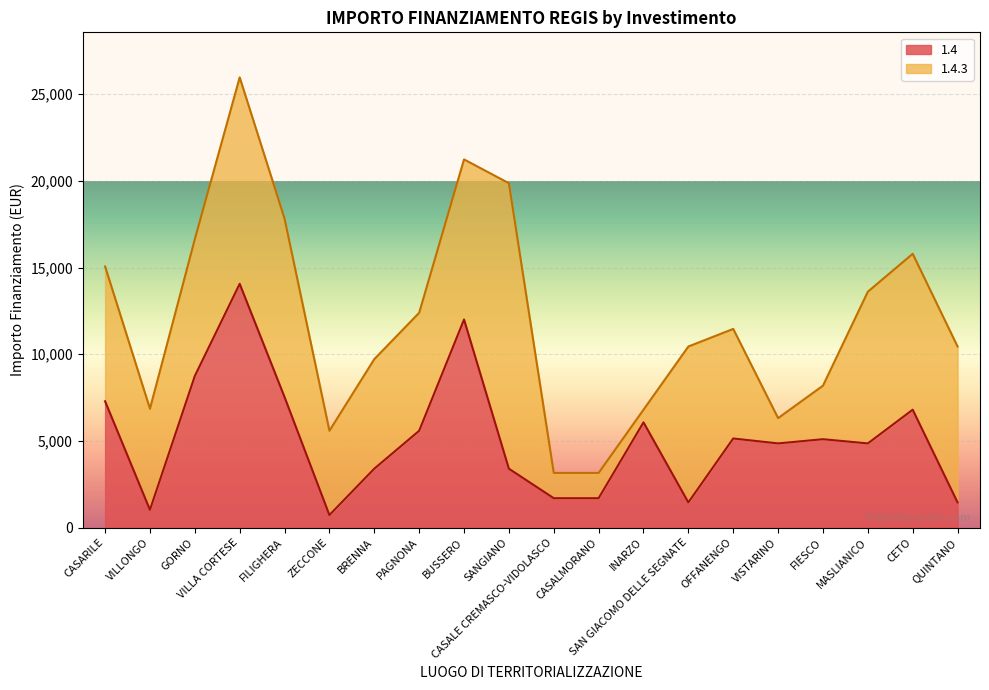

Where is the first local minimum?

VILLONGO